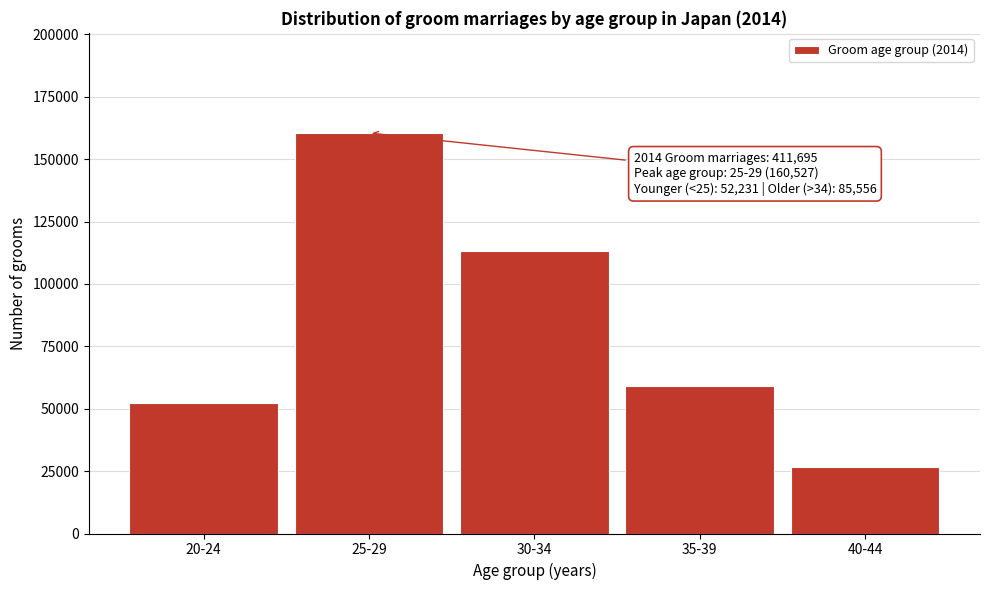

Reading right to left, what are all the values shown in this chart?

40-44=26529	35-39=59027	30-34=113381	25-29=160527	20-24=52231